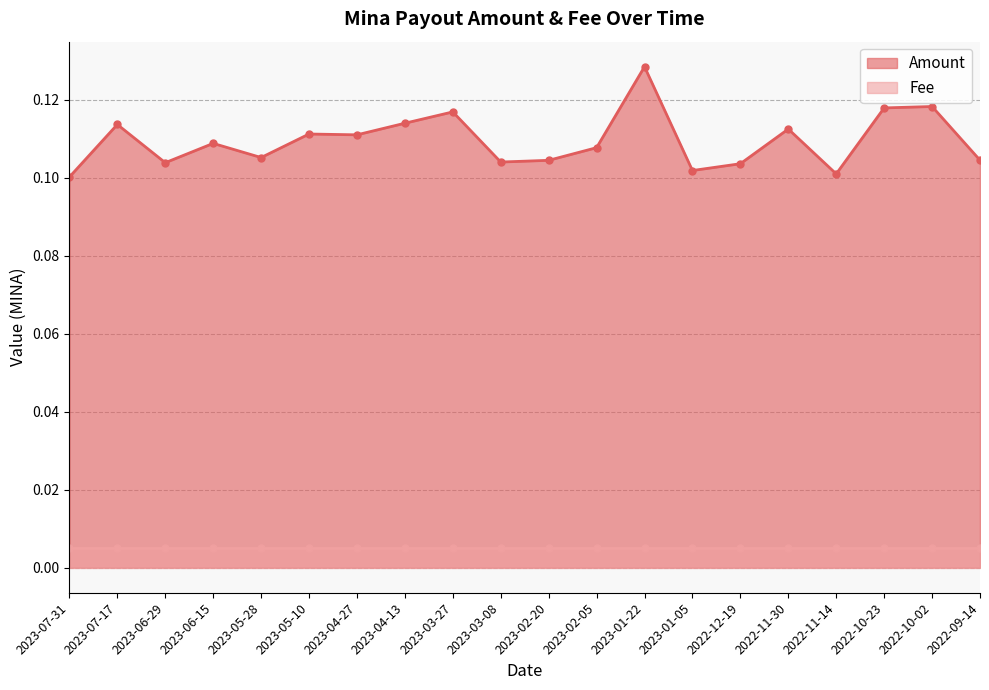

What is the sum of all values?

2.2